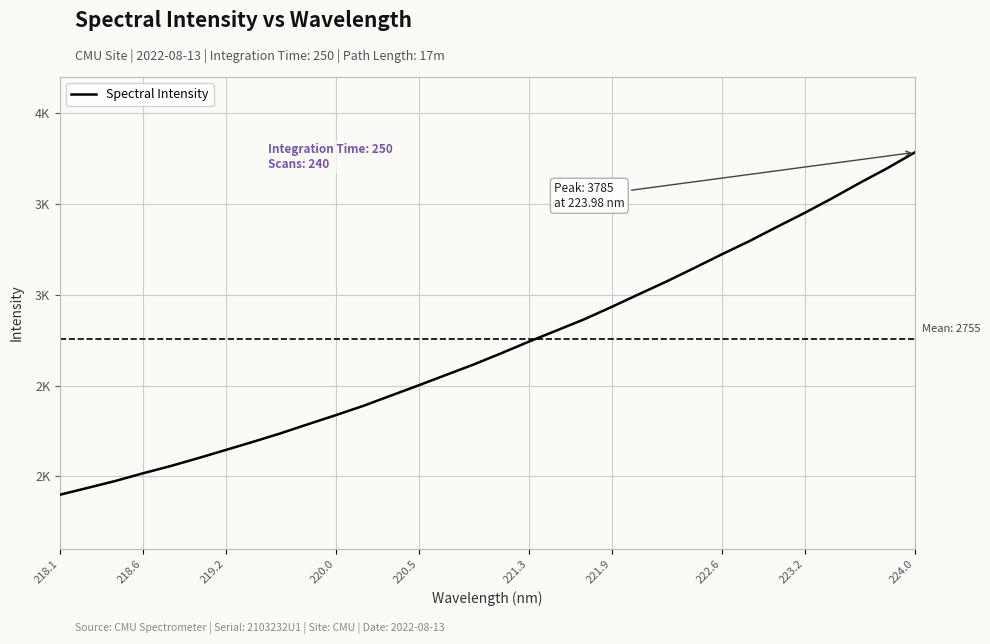

What is the smallest value displayed?

1899.0